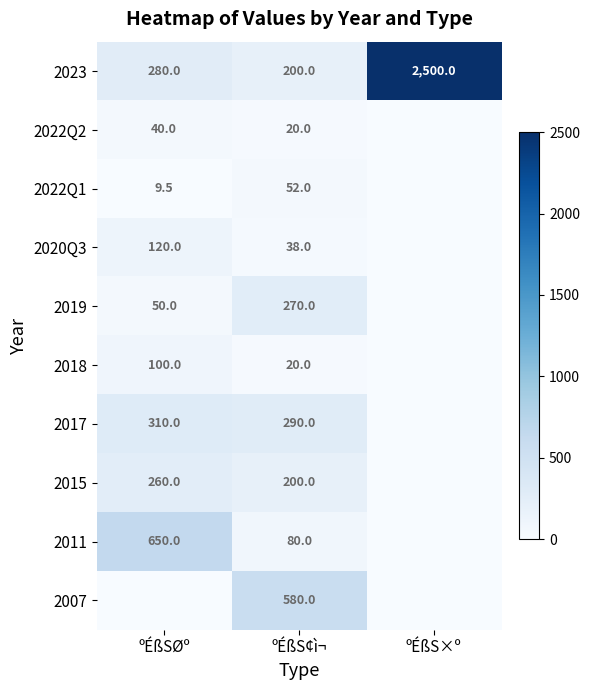

At which category is the sum across all series the highest?

ºÉßS×º